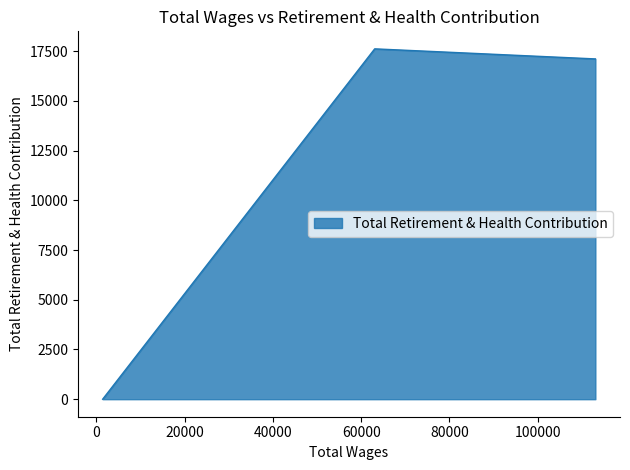

What is the difference between the maximum and second lowest values?

506